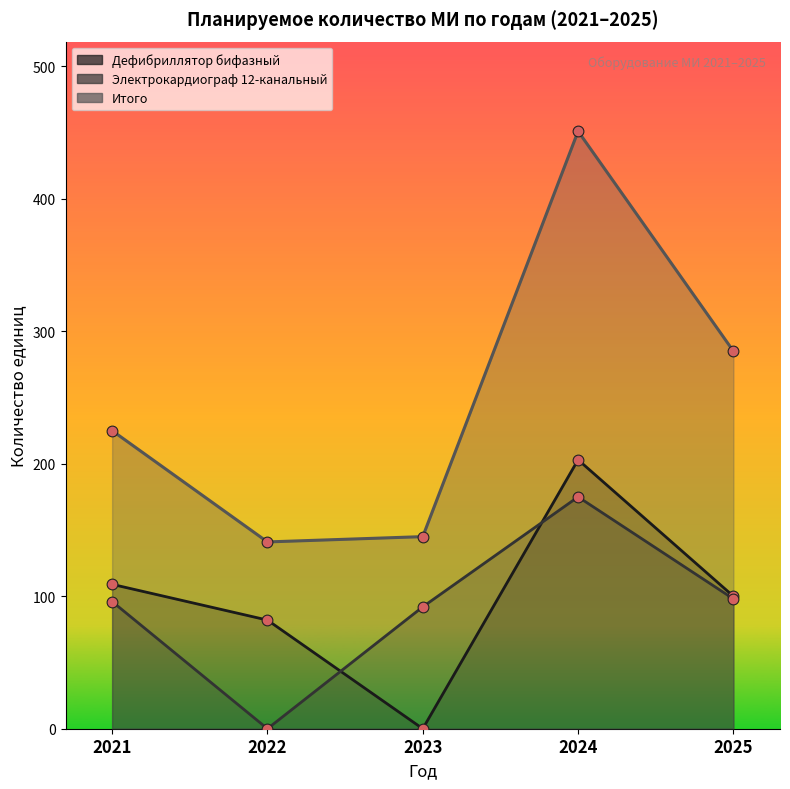

Which series has the widest spread of Y values?

Итого